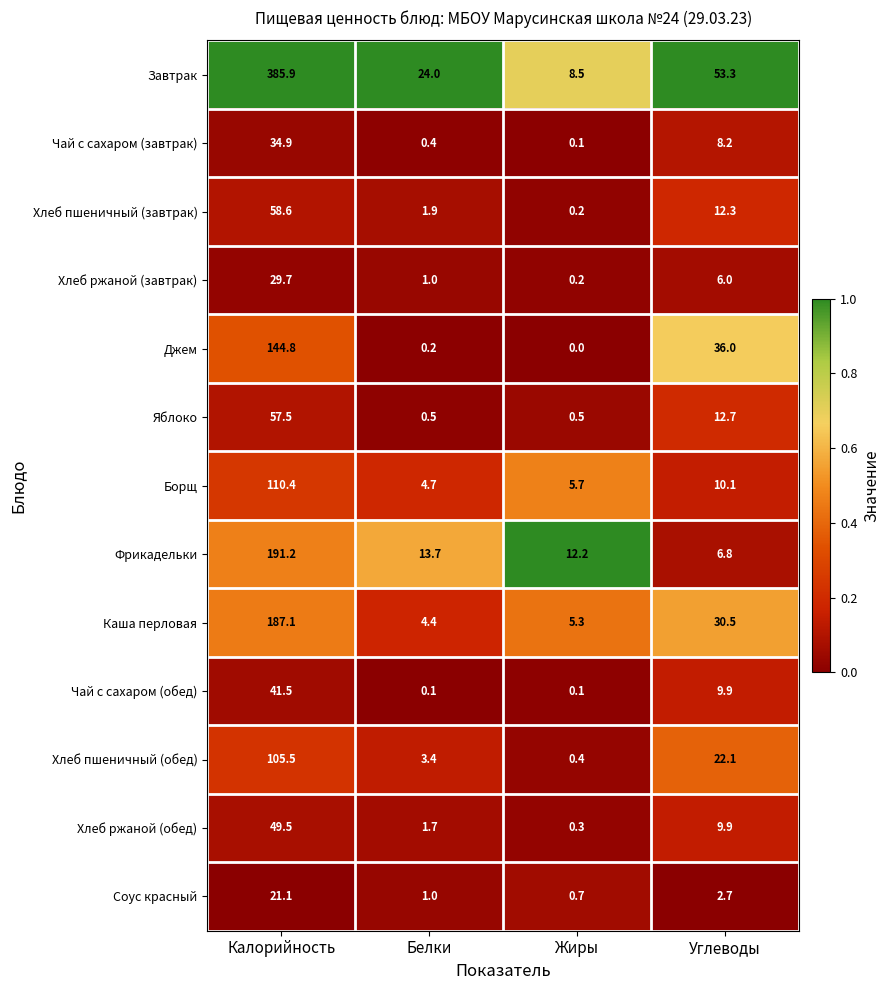

Rank the categories by Хлеб пшеничный (обед) value from highest to lowest.

Калорийность, Углеводы, Белки, Жиры